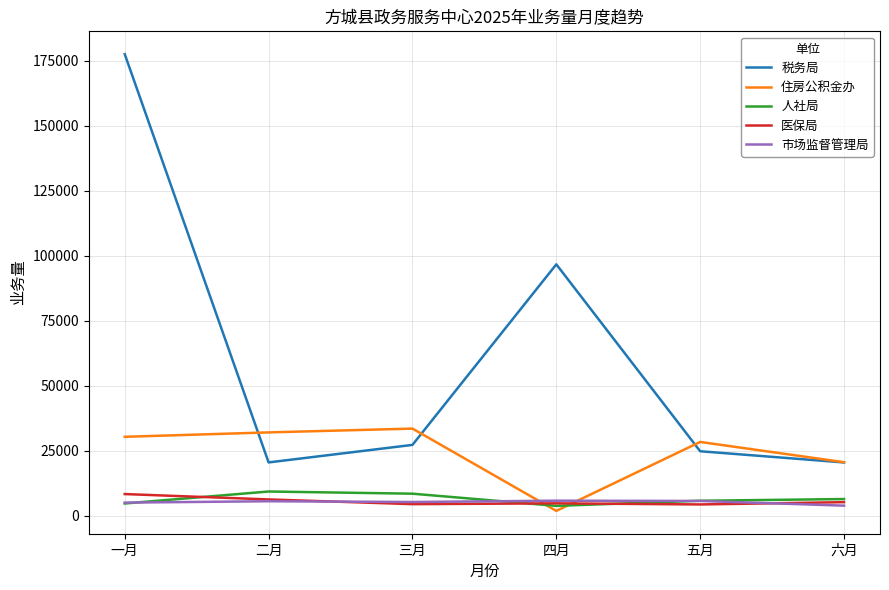

Which series has the largest range (max minus min)?

税务局